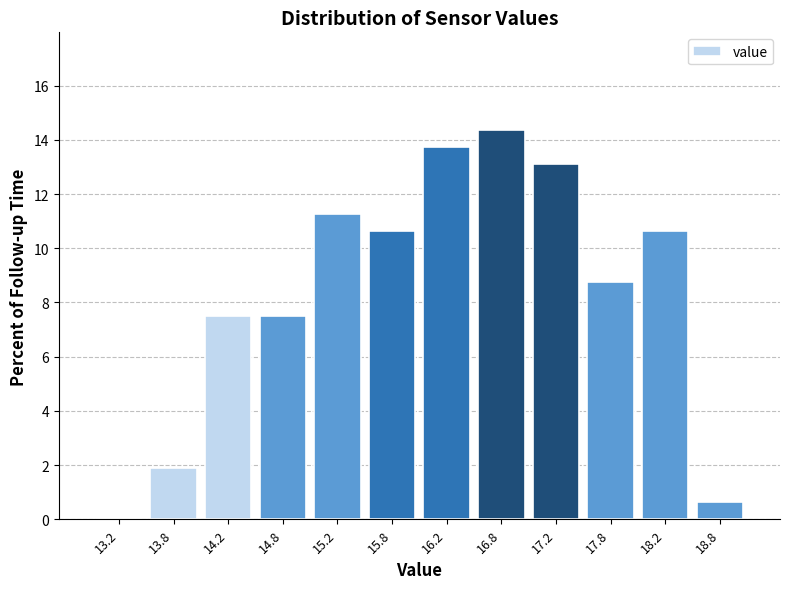

How tall is the bar that spans 15.5 to 16.0 on the x-axis? The values are not printed on the chart, so give them approximately, as read against the axis.

10.6